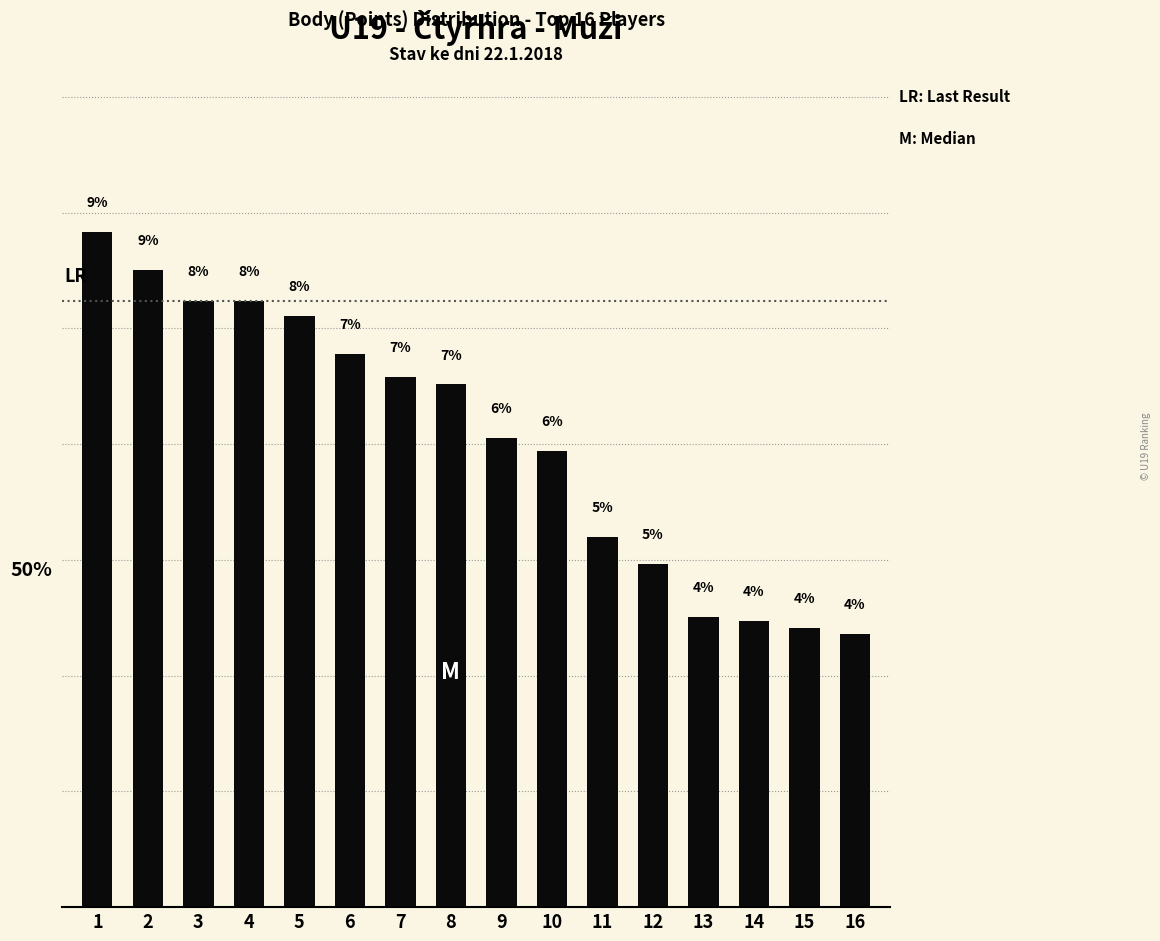

Are the bars horizontal?

No